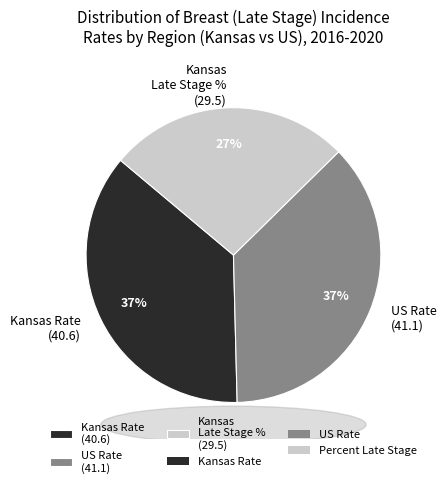

Is Kansas Late Stage % (29.5) the majority of the pie?

No